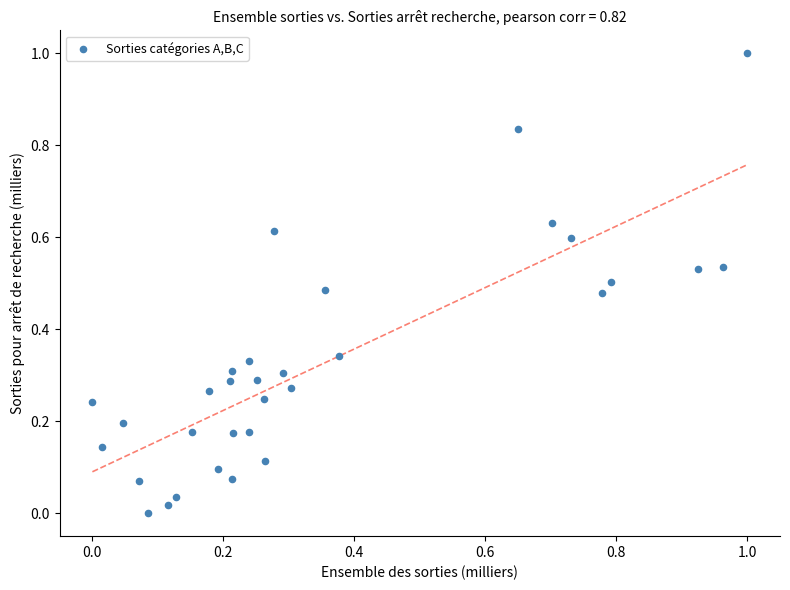

What is the range of Y values (max minus min)?

1.0